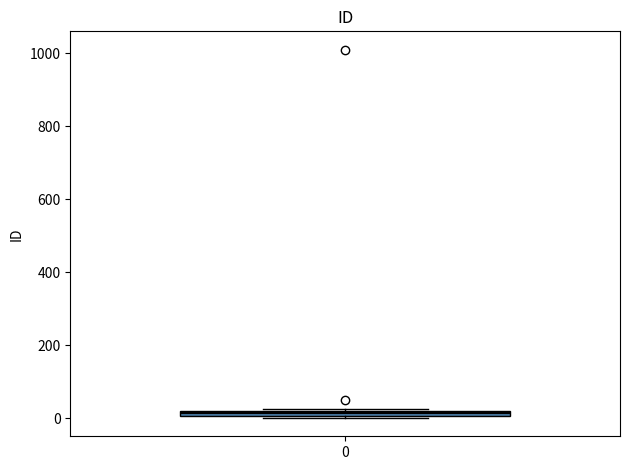

Where is the lower edge of the box at x = 0 on the y-axis? The values are not printed on the chart, so give them approximately, as read against the axis.

0